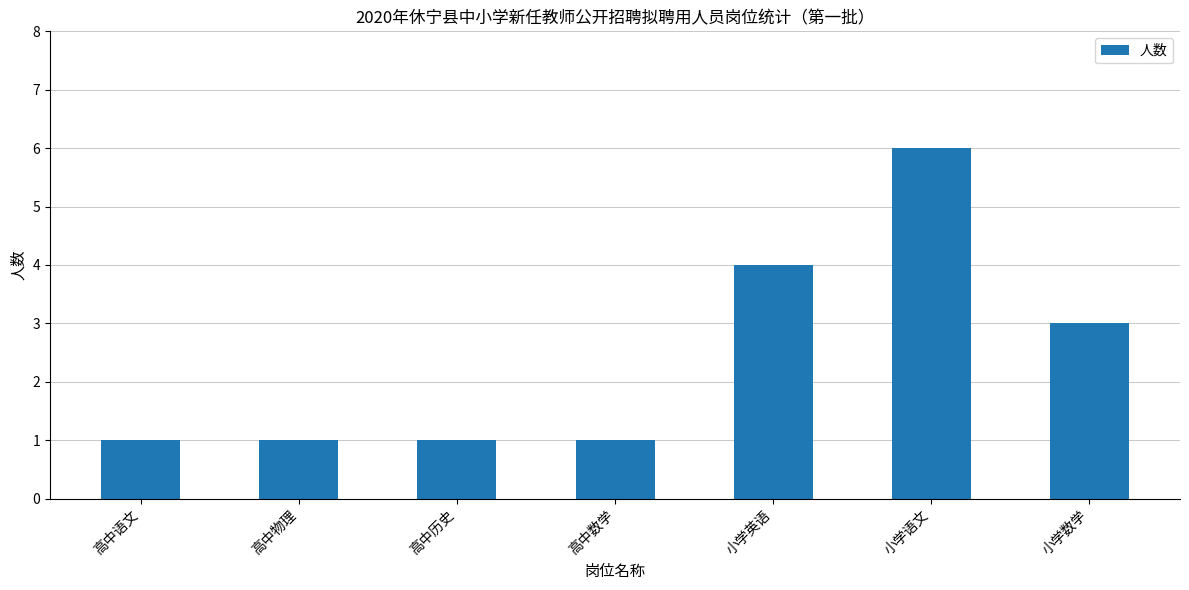

True or false: the data shows 0 at 高中历史.

False